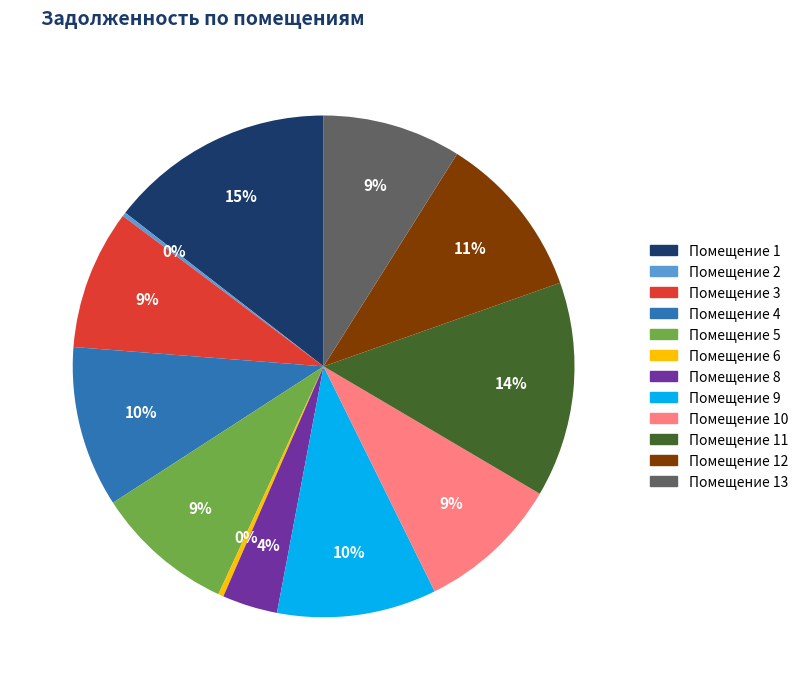

Is there any slice that represents more than half of the pie?

No